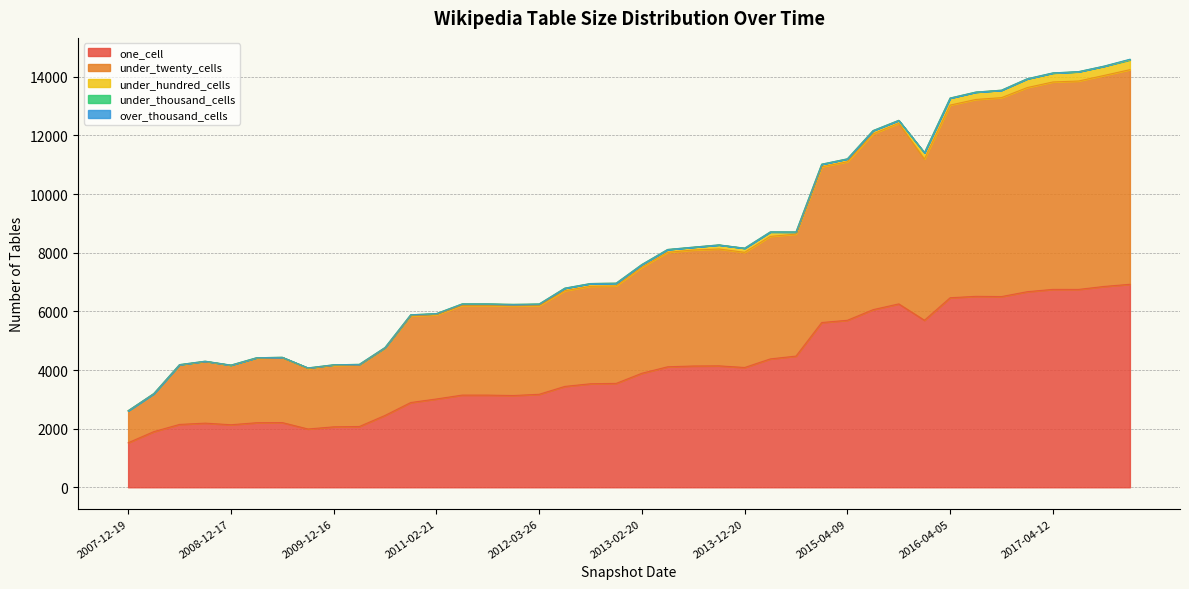

What are all the series names shown in the legend?

one_cell, under_twenty_cells, under_hundred_cells, under_thousand_cells, over_thousand_cells